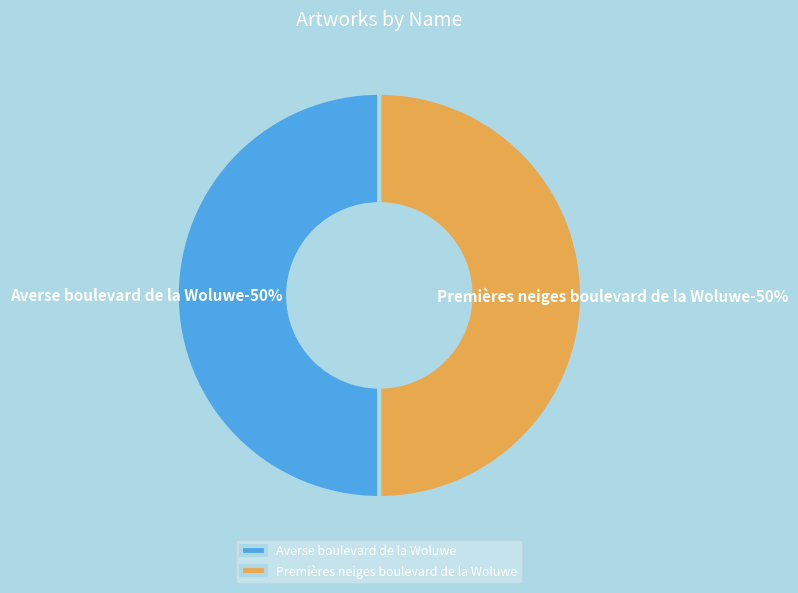

How much of the chart is everything except Averse boulevard de la Woluwe?

50.0%